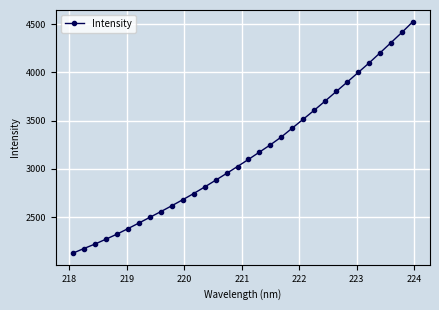

What is the value of the 15th point from the left?

2953.2